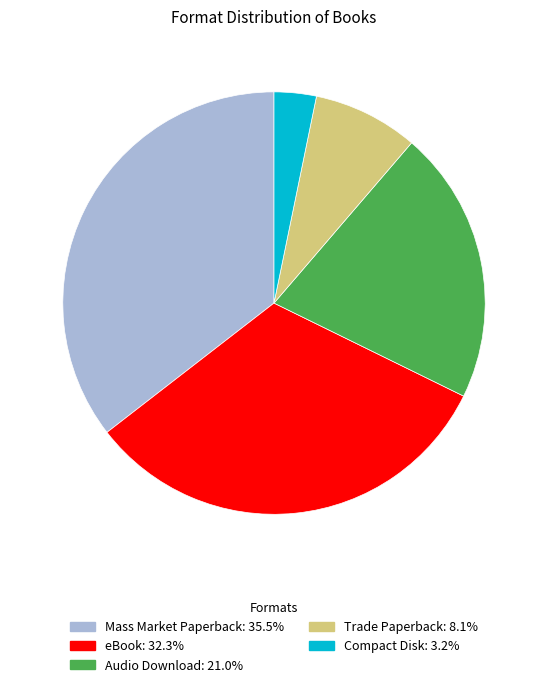

Count the number of slices in the pie.

5